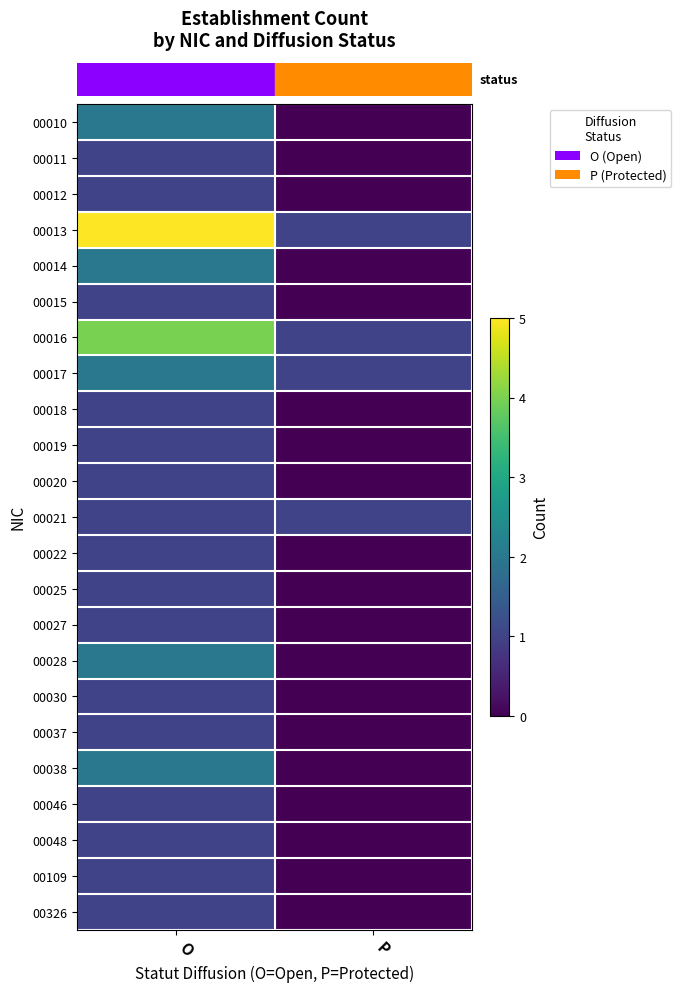

Which series has the largest total across all categories?

row_3